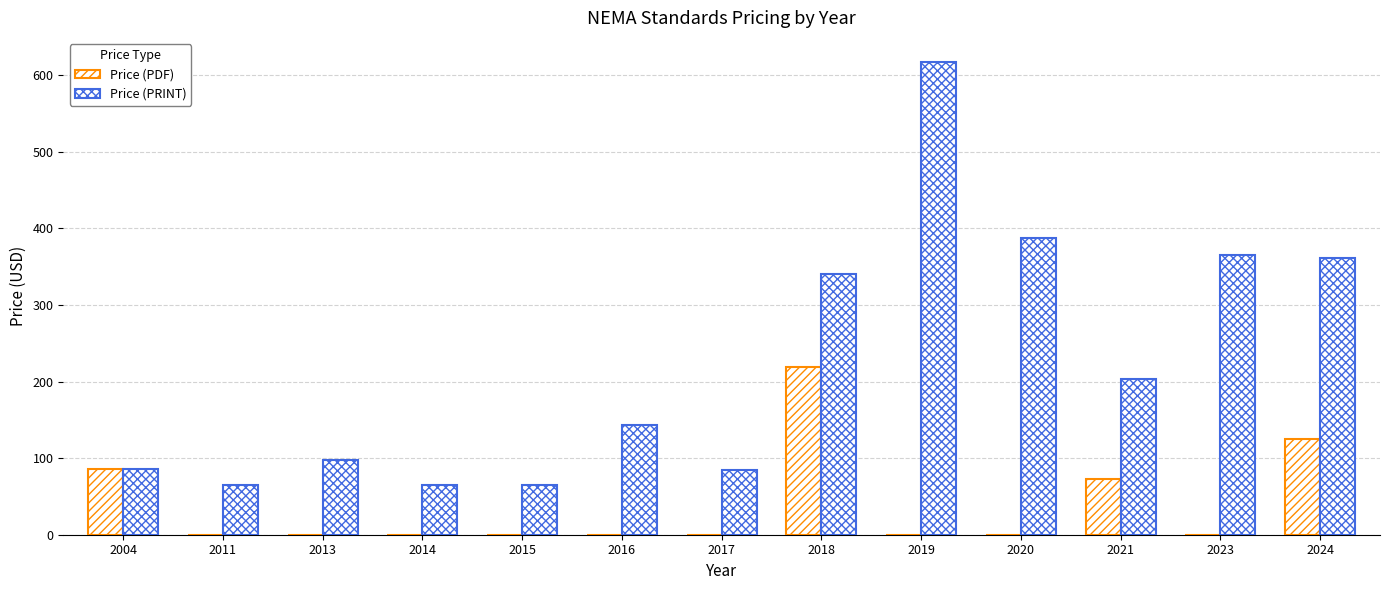

How many categories are shown in the chart?

13